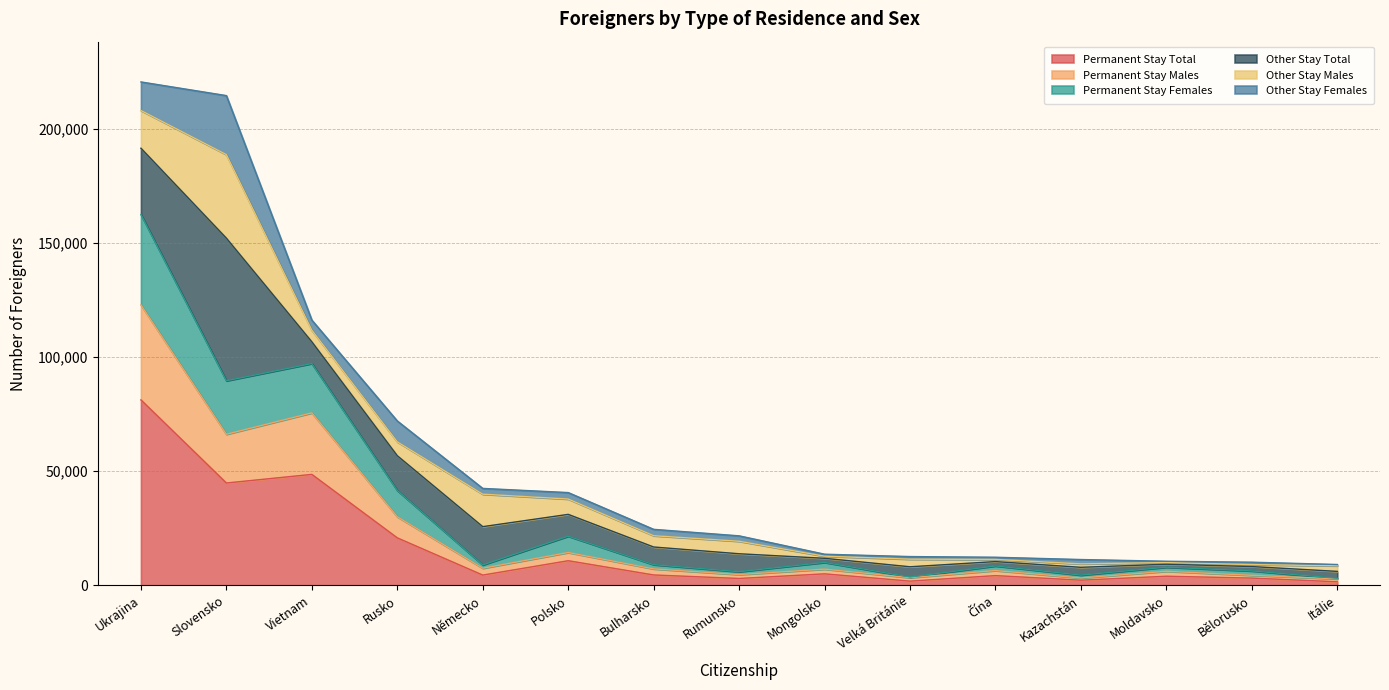

List the labels in order of Permanent Stay Total value, smallest first.

Itálie, Velká Británie, Kazachstán, Rumunsko, Bělorusko, Moldavsko, Čína, Německo, Bulharsko, Mongolsko, Polsko, Rusko, Slovensko, Vietnam, Ukrajina